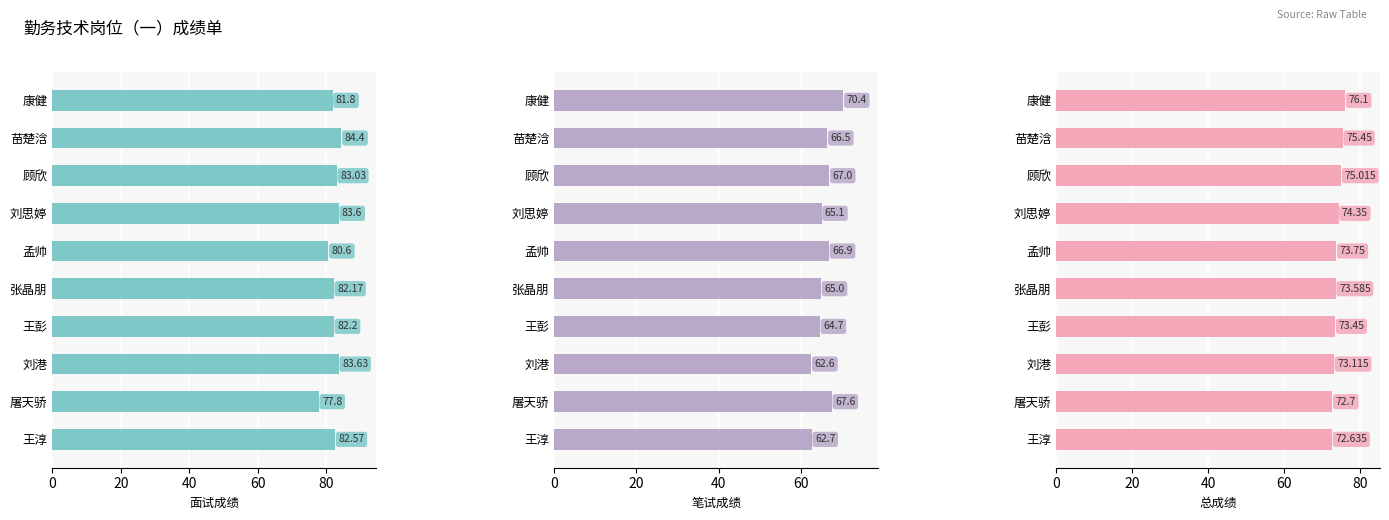

Reading left to right, extract all data points from this chart.

面试成绩: 81.8	84.4	83.0	83.6	80.6	82.2	82.2	83.6	77.8	82.6
笔试成绩: 70.4	66.5	67.0	65.1	66.9	65.0	64.7	62.6	67.6	62.7
总成绩: 76.1	75.5	75.0	74.3	73.8	73.6	73.5	73.1	72.7	72.6